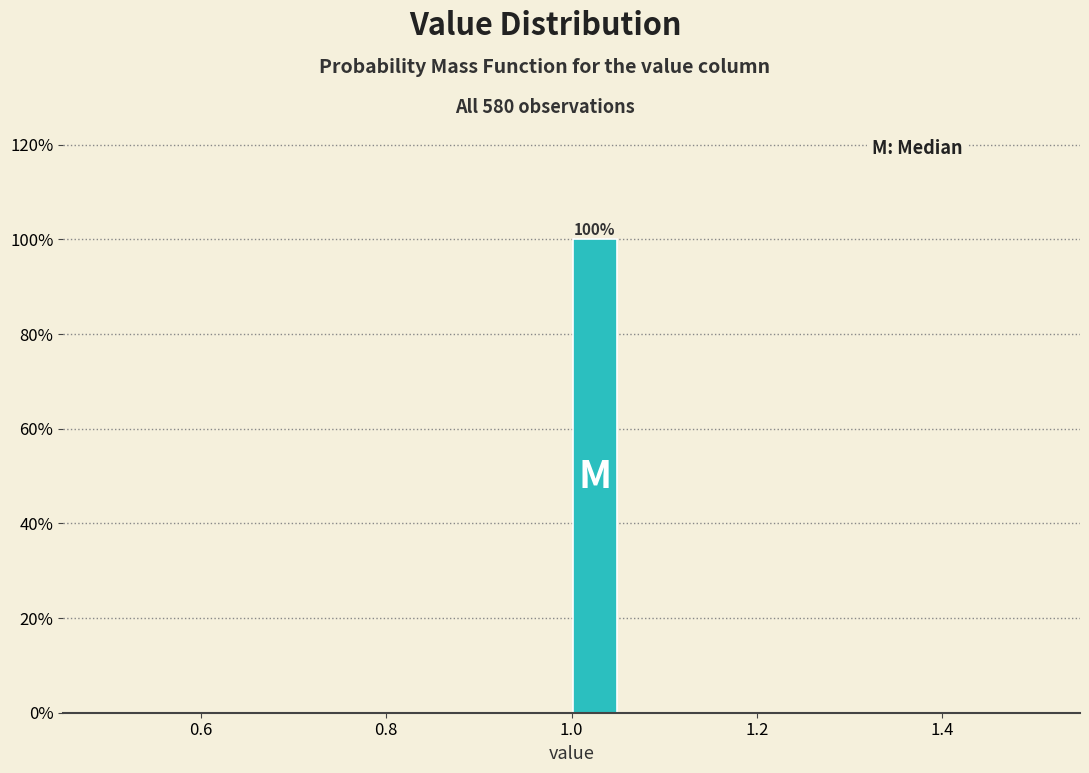

Around what value on the x-axis is the tallest bar? Give the approximate position of its centre, as read against the axis.

1.02